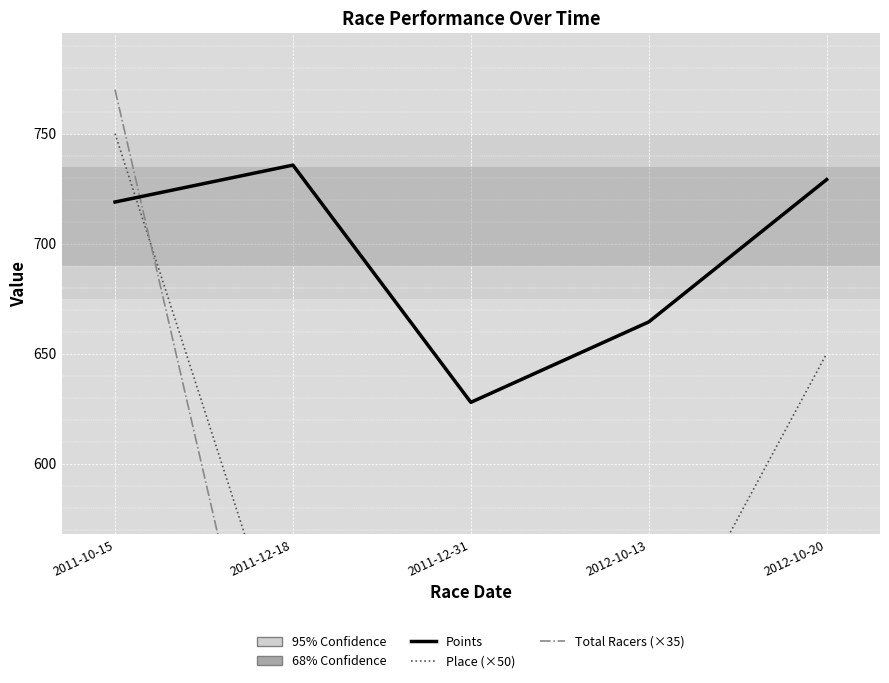

At which label does Points reach its peak?

2011-12-18